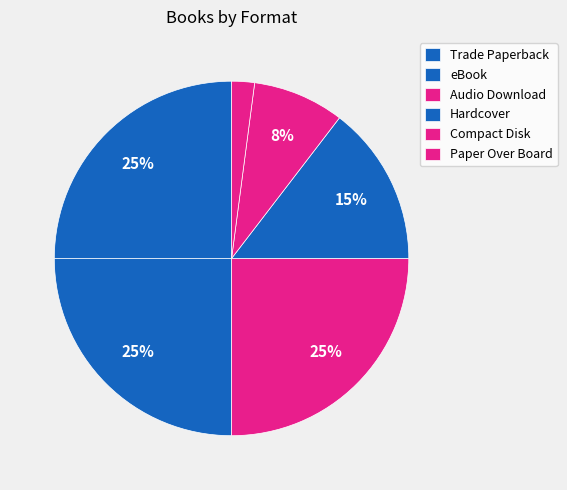

How many slices are in this pie chart?

6